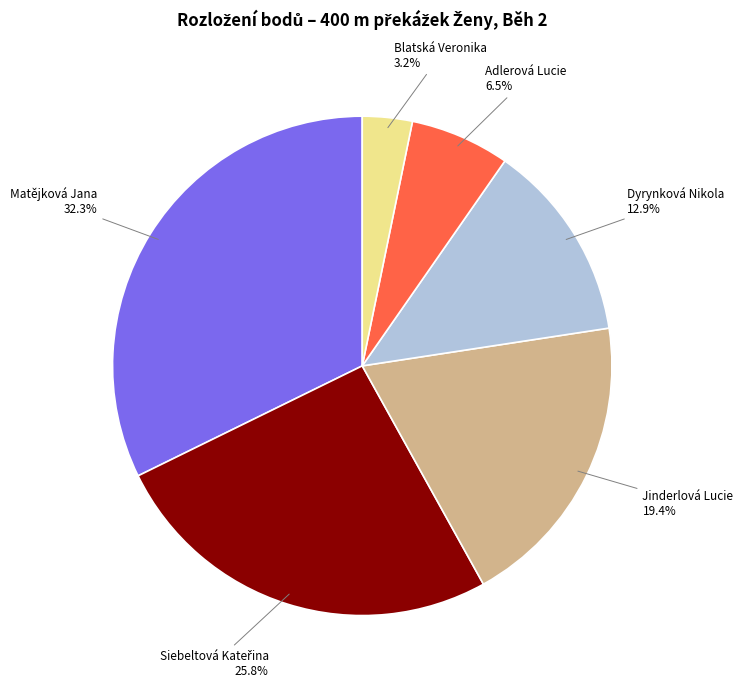

Is there any slice that represents more than half of the pie?

No